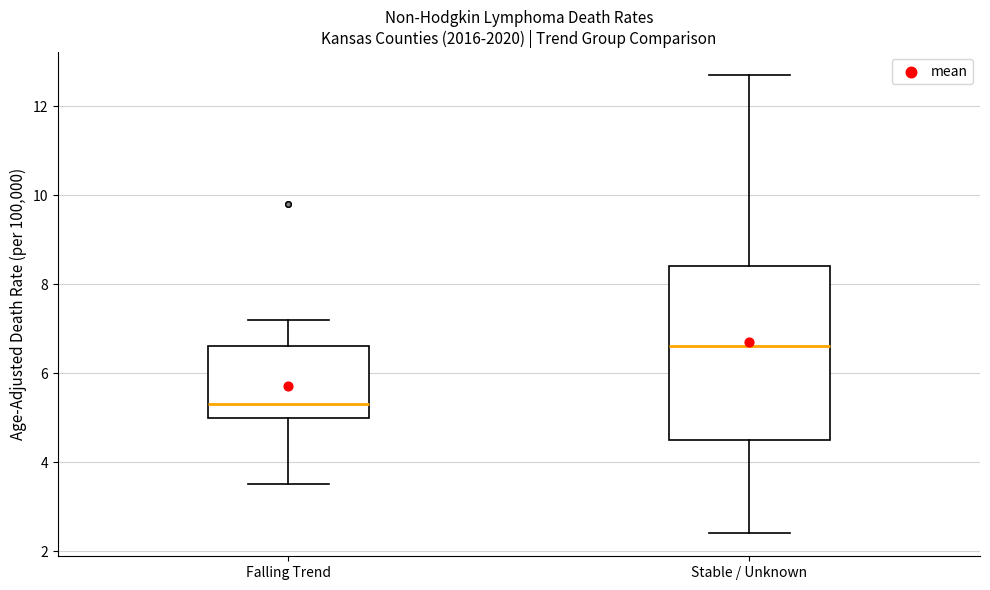

Which box has the highest median line?

Stable / Unknown